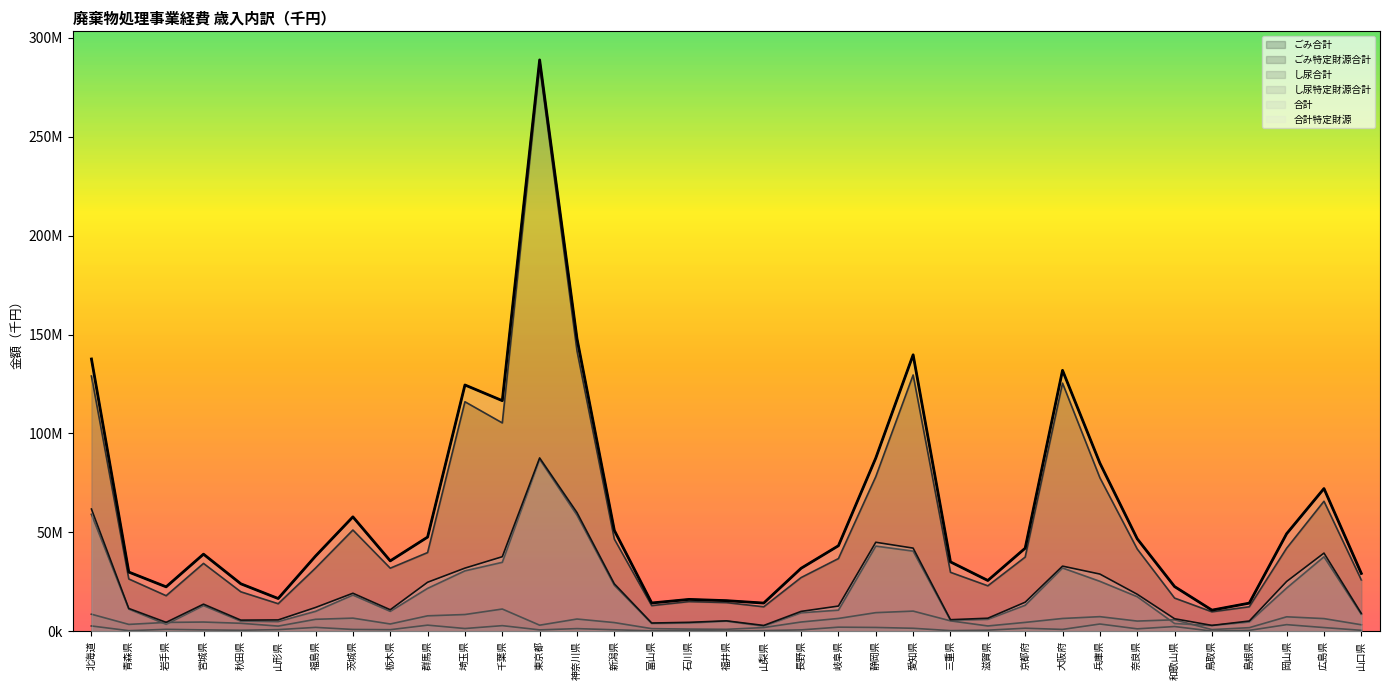

Which series changed the most between 京都府 and 広島県?

合計